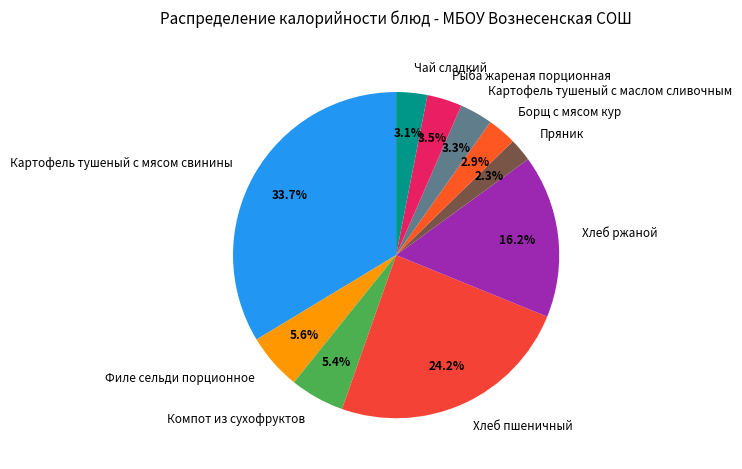

Does Хлеб ржаной account for over 50% of the chart?

No